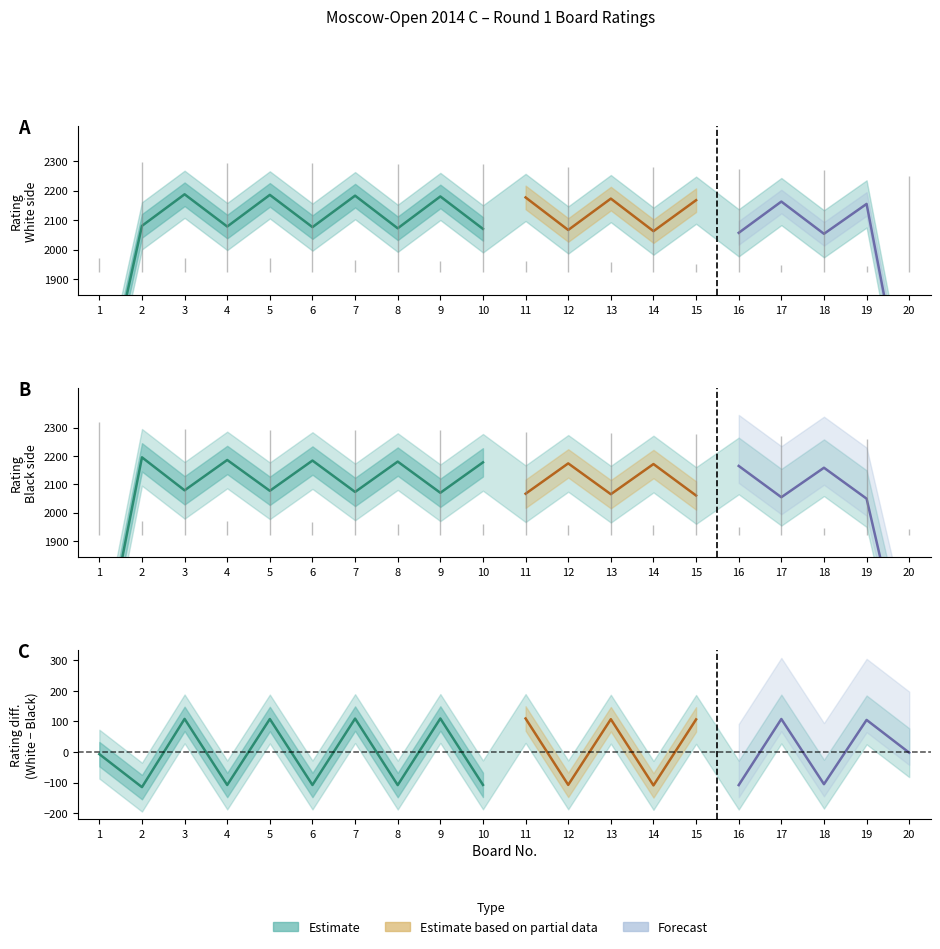

At how many categories does at least one series exceed 1308?

20